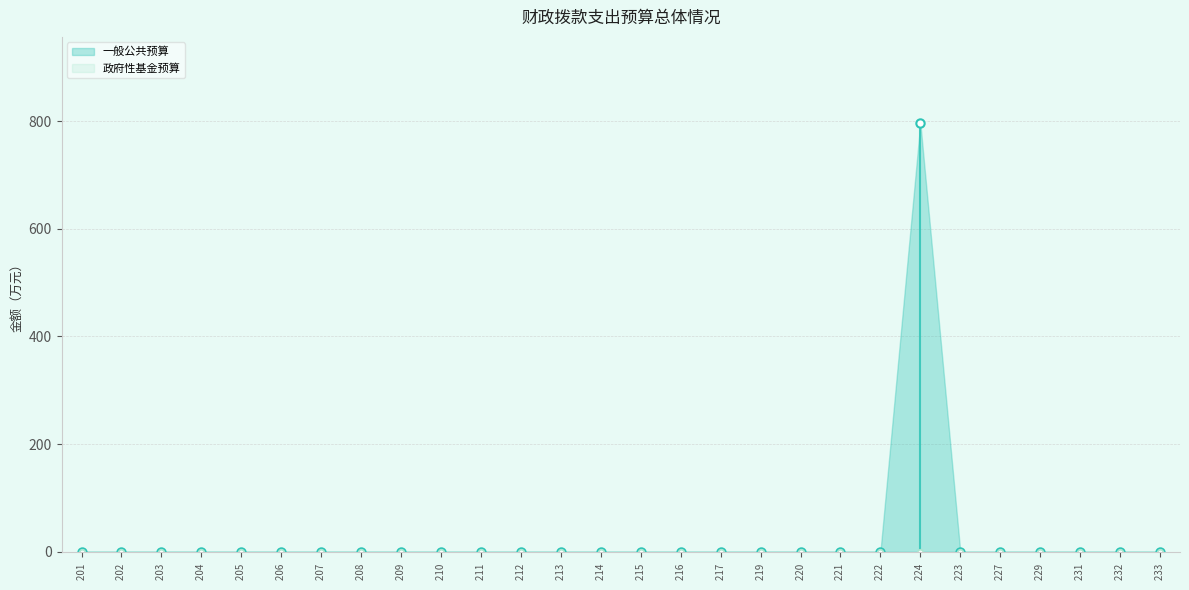

Between 224 灾害防治及应急管理支出 and 231 债务还本支出, which series saw the biggest shift?

一般公共预算